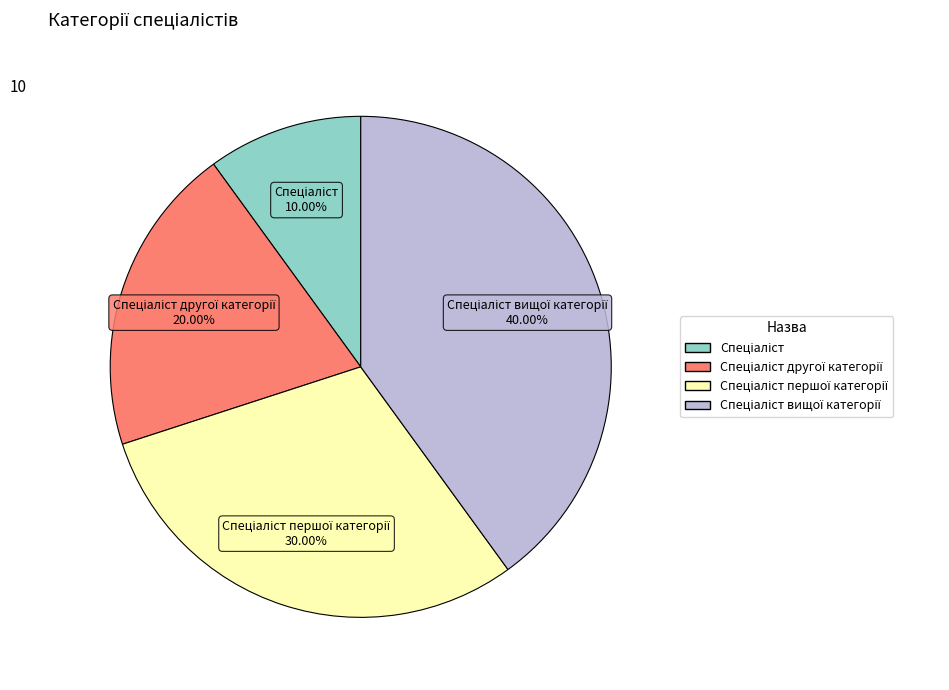

Does any single category account for the majority?

No